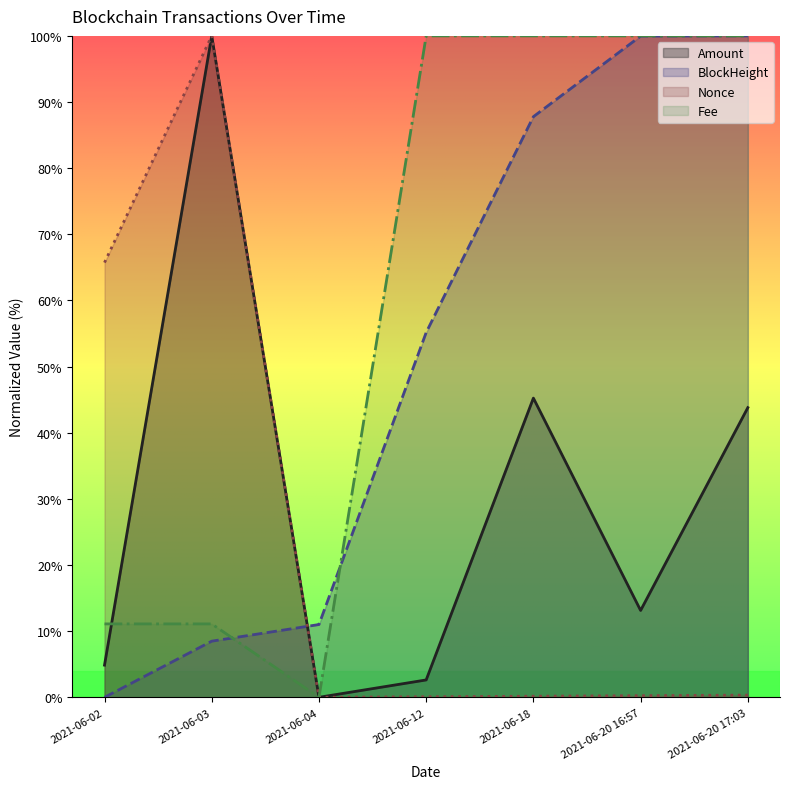

Which series changed the most between 2021-06-03 and 2021-06-20 16:57?

Nonce